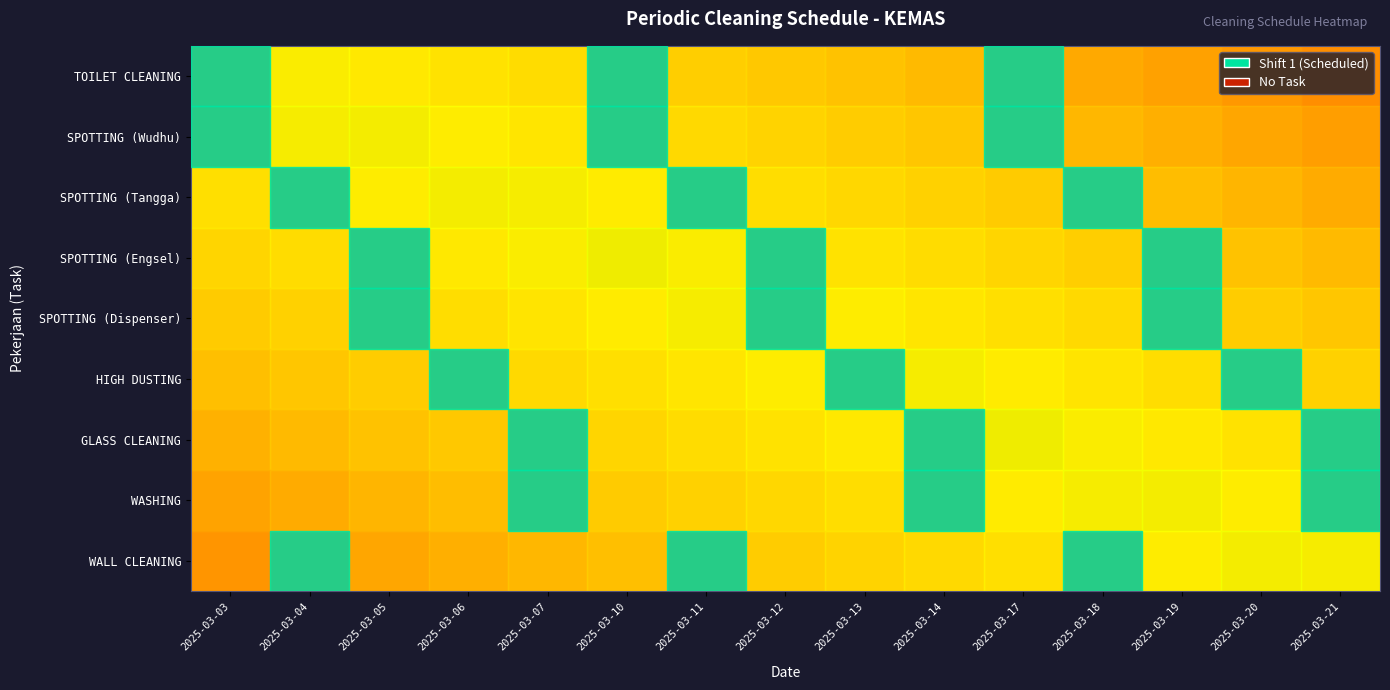

Which series has the widest spread of values?

TOILET CLEANING